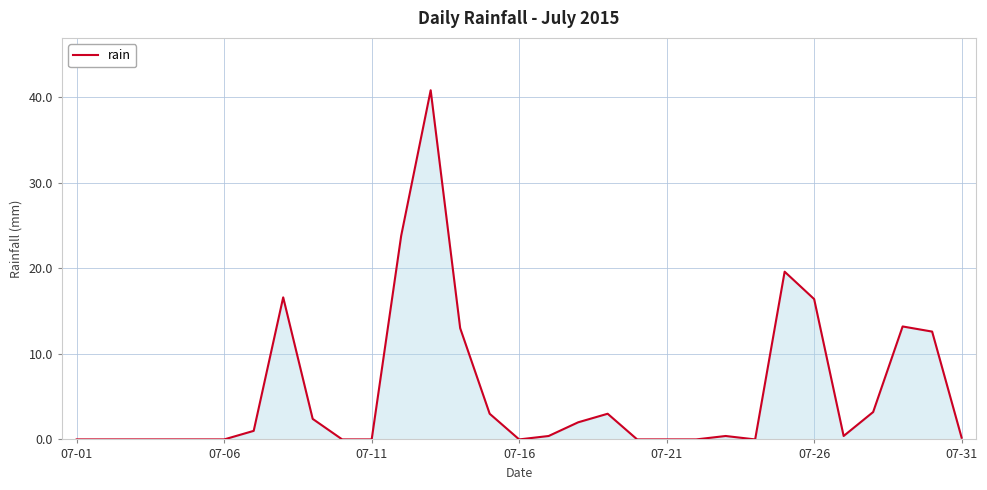

Reading left to right, list all the values displayed in this chart.

0.0	0.0	0.0	0.0	0.0	0.0	1.0	16.6	2.4	0.0	0.0	23.8	40.8	13.0	3.0	0.0	0.4	2.0	3.0	0.0	0.0	0.0	0.4	0.0	19.6	16.4	0.4	3.2	13.2	12.6	0.2